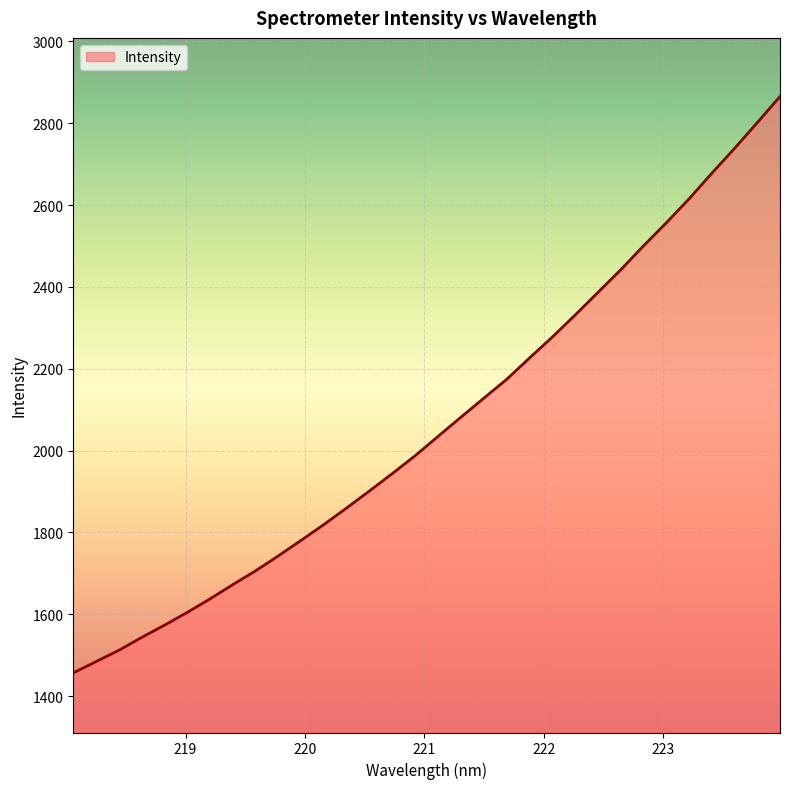

What is the difference between the maximum and minimum values?

1408.2